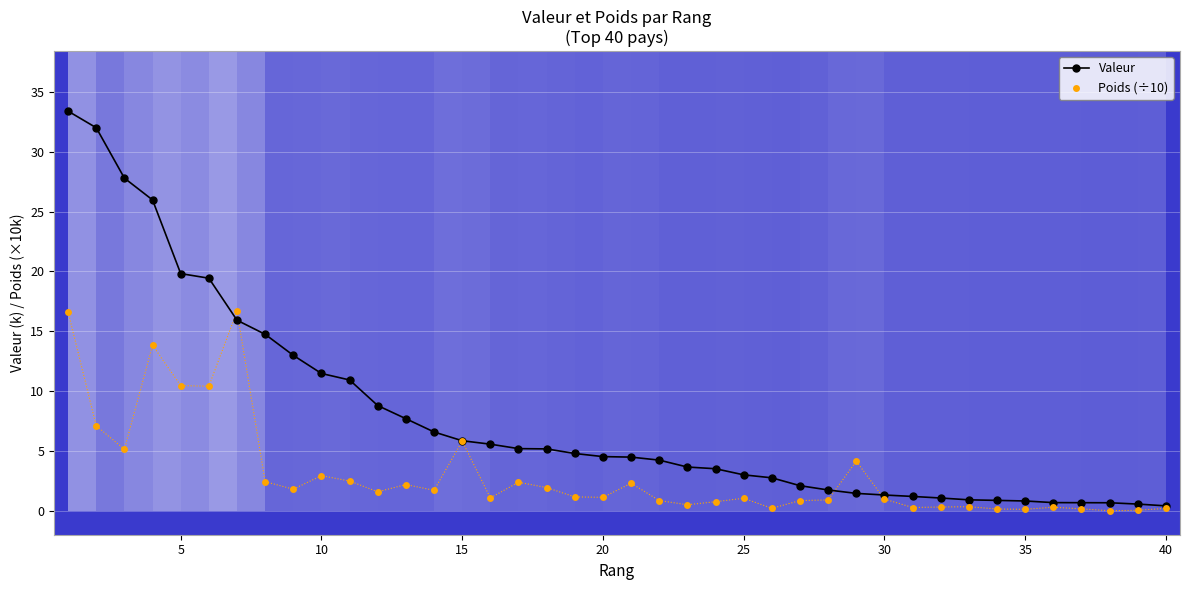

Is it true that Valeur equals 0.4 at 40?

True